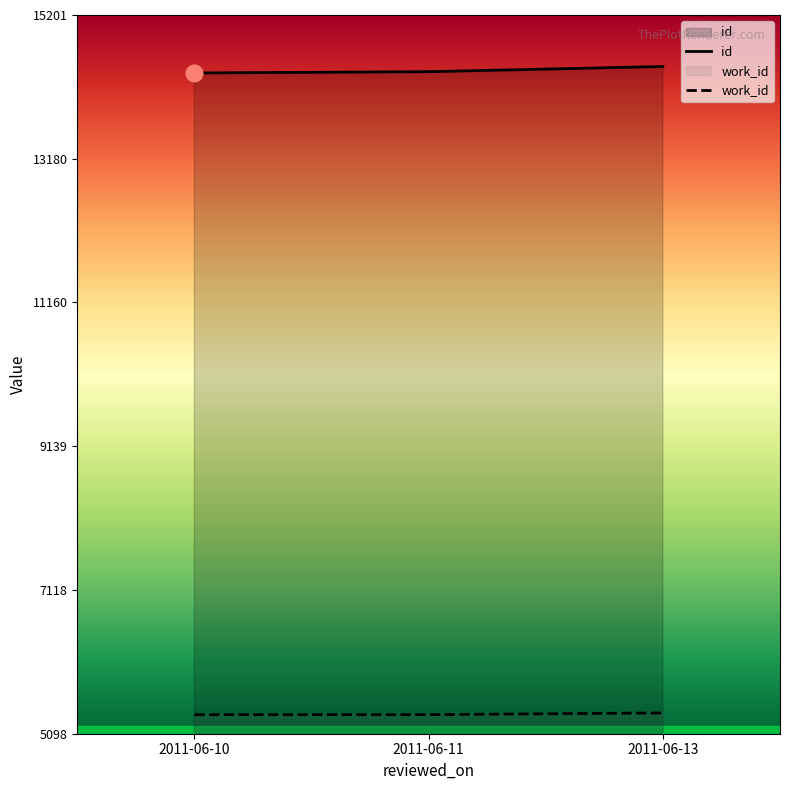

Which series has the widest spread of values?

id